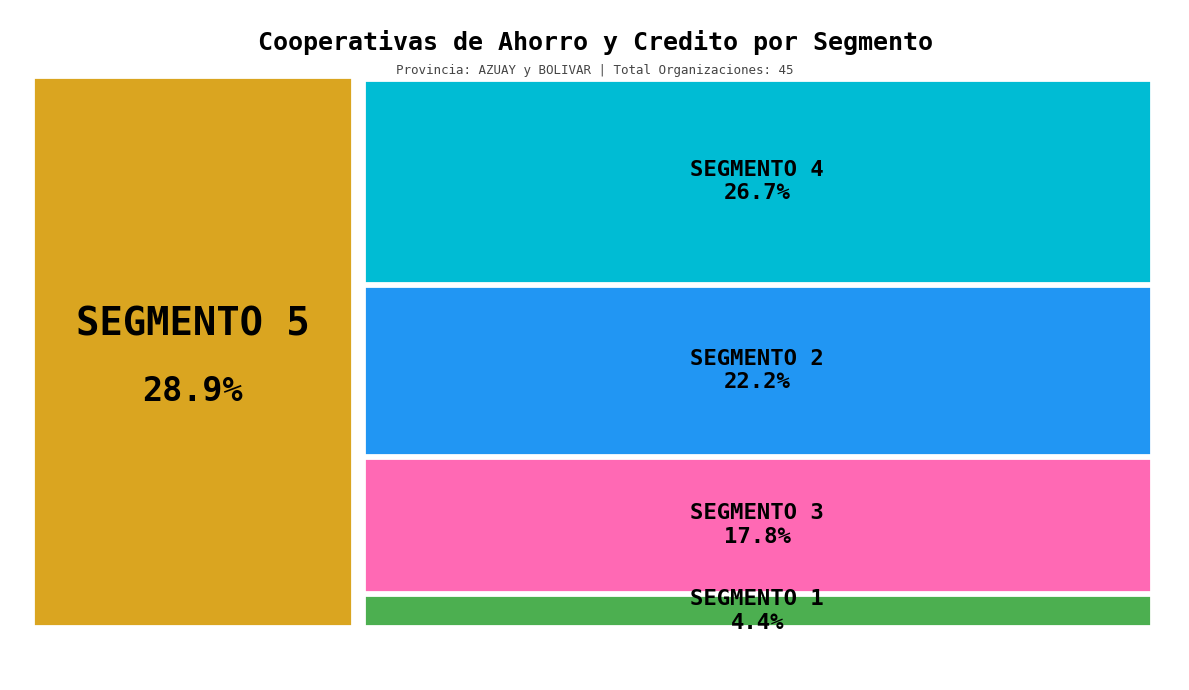

Approximately how many times larger is the value at SEGMENTO 1 compared to SEGMENTO 5?

0.2